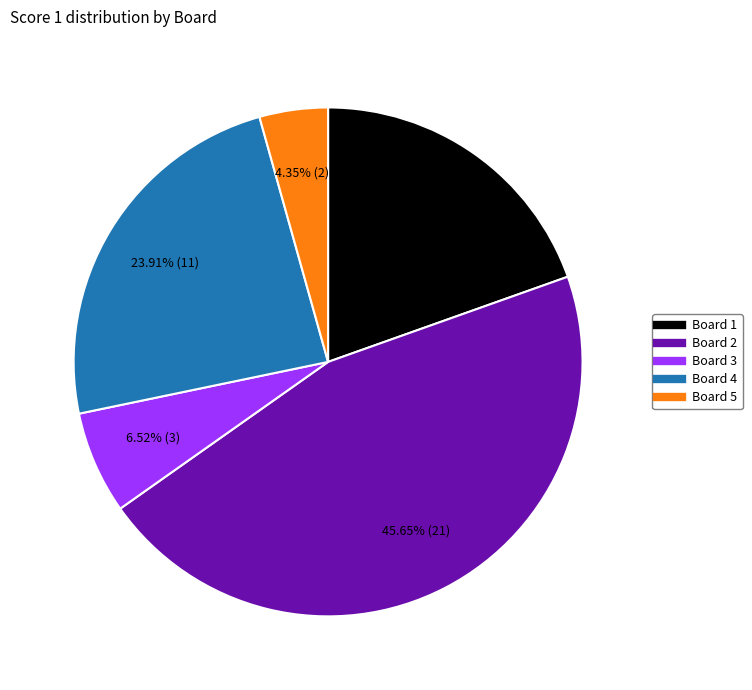

Does any single category account for the majority?

No